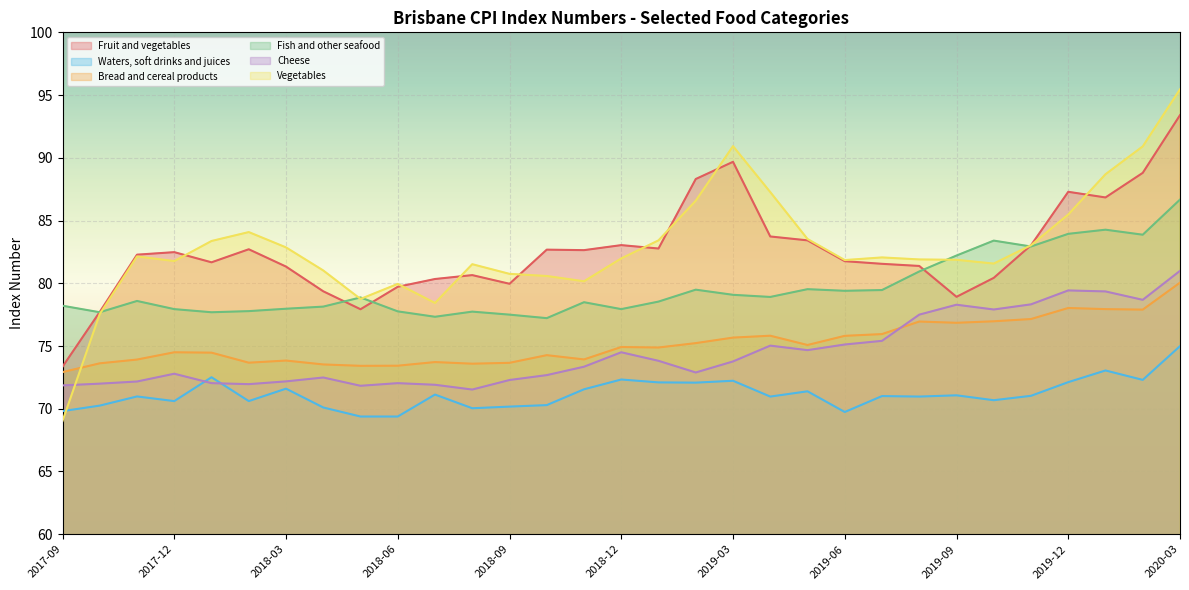

What is the sum of all Bread and cereal products values?

2331.7